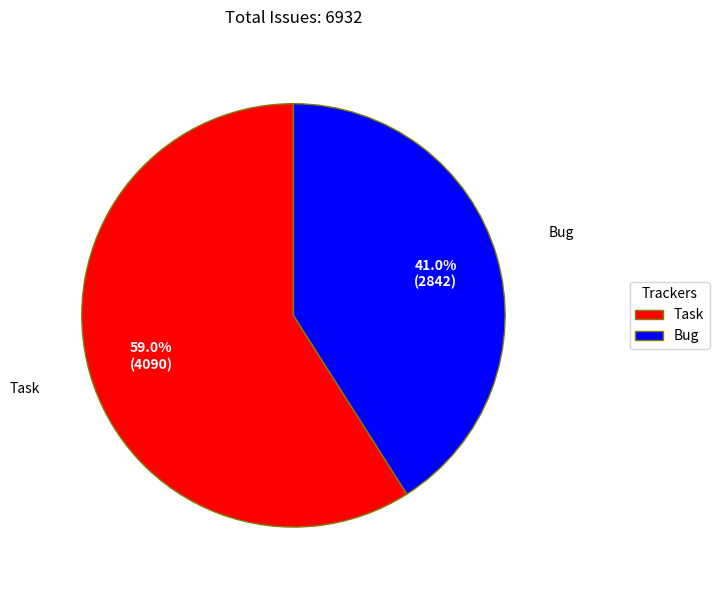

Count the number of slices in the pie.

2